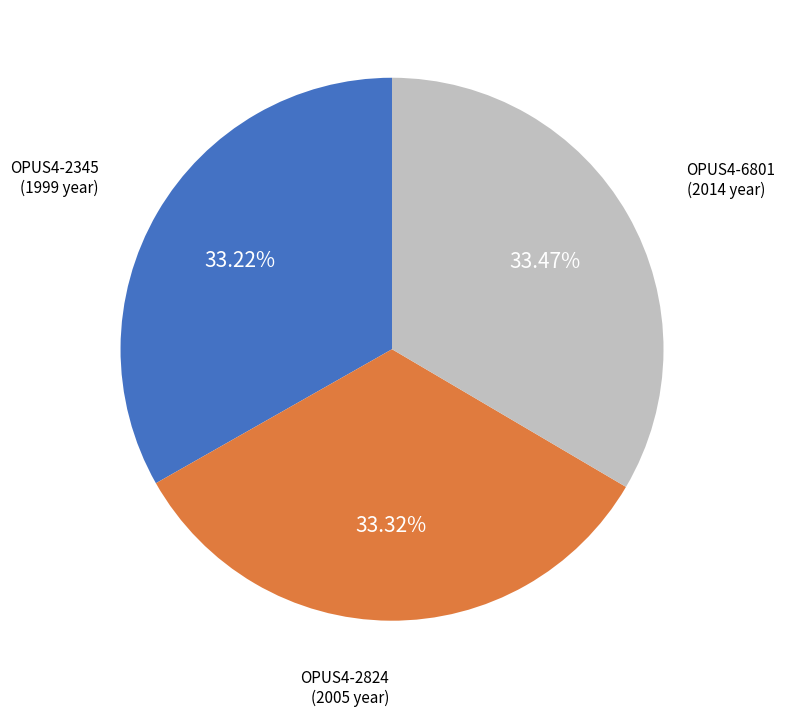

Is there a majority slice in this chart?

No